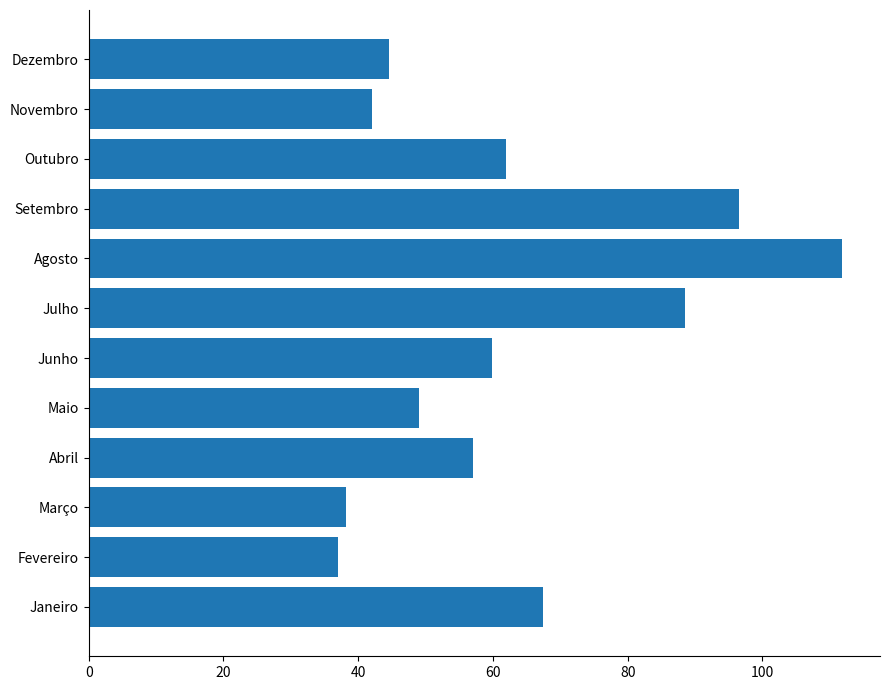

At which category does the chart reach its peak across all series?

Agosto